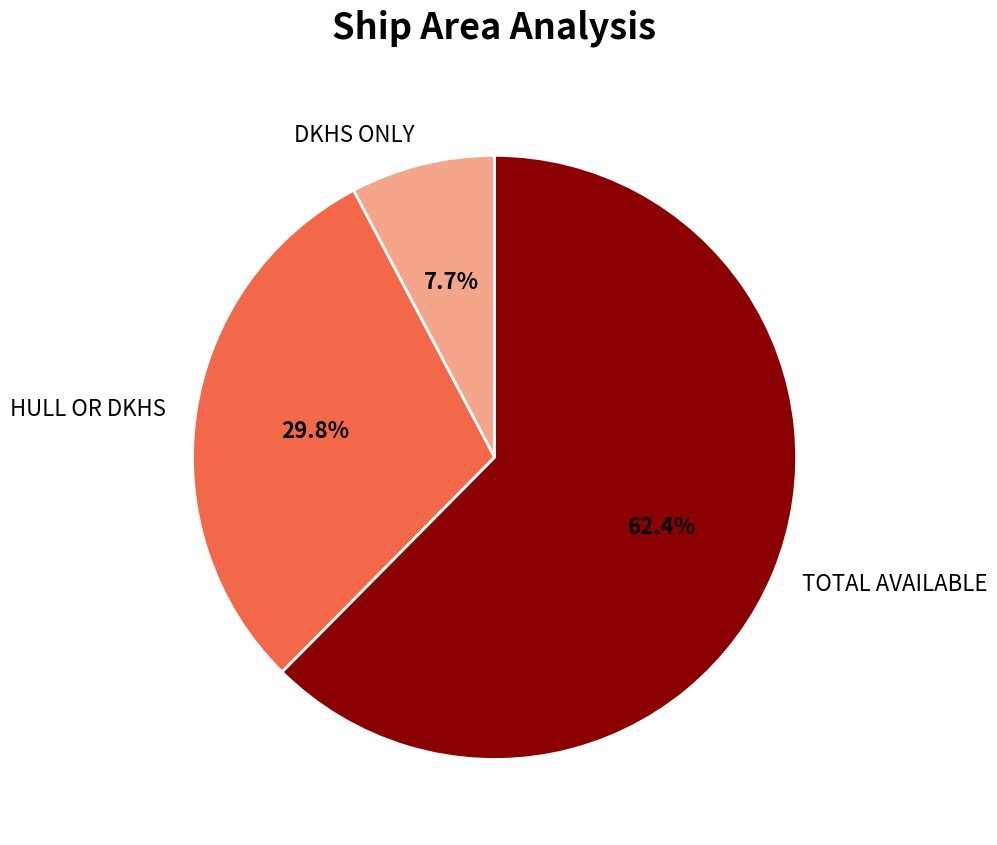

Approximately how many times larger is the value at TOTAL AVAILABLE compared to HULL OR DKHS?

2.1